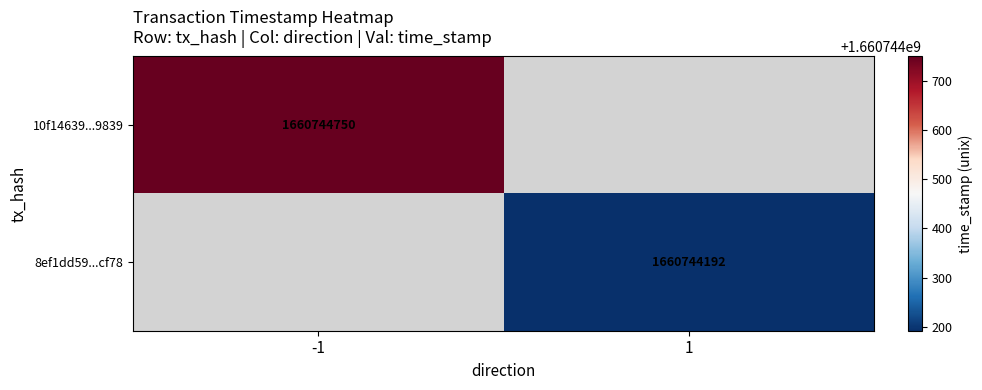

Count the number of categories in the chart.

2